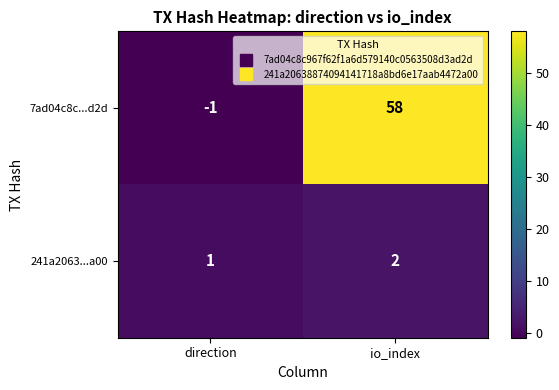

Which series has the largest total across all categories?

7ad04c8c...d2d